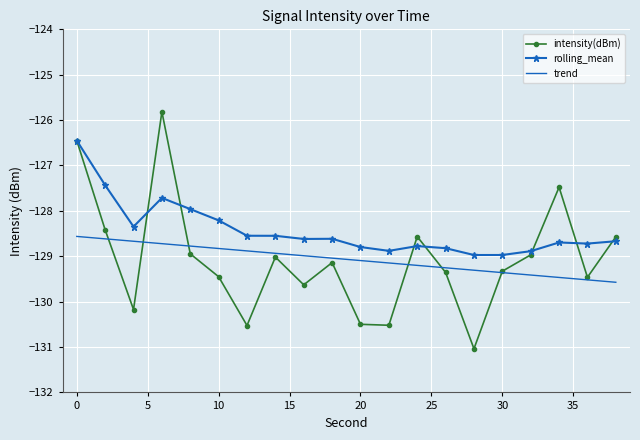

What is the difference between the maximum and minimum values in the rolling_mean series?

2.5